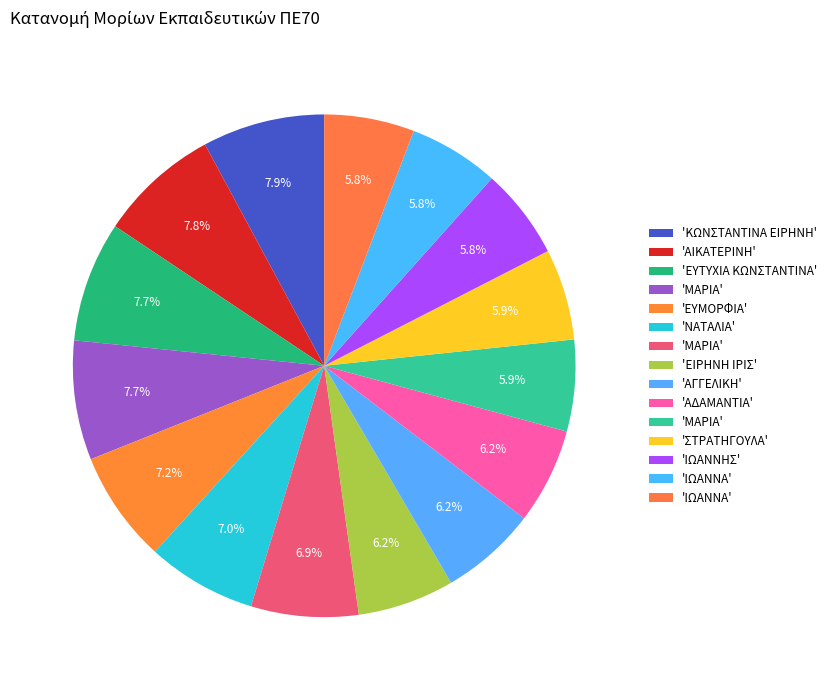

How many slices are in this pie chart?

15